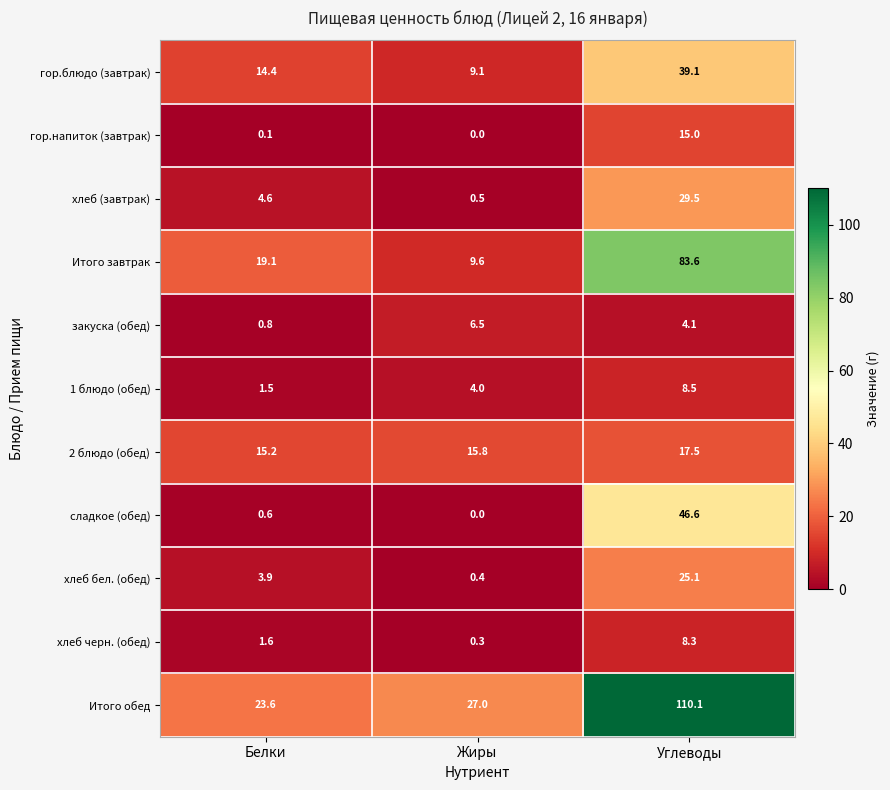

Rank the series by their maximum value, from highest to lowest.

Итого обед, Итого завтрак, сладкое (обед), гор.блюдо (завтрак), хлеб (завтрак), хлеб бел. (обед), 2 блюдо (обед), гор.напиток (завтрак), 1 блюдо (обед), хлеб черн. (обед), закуска (обед)